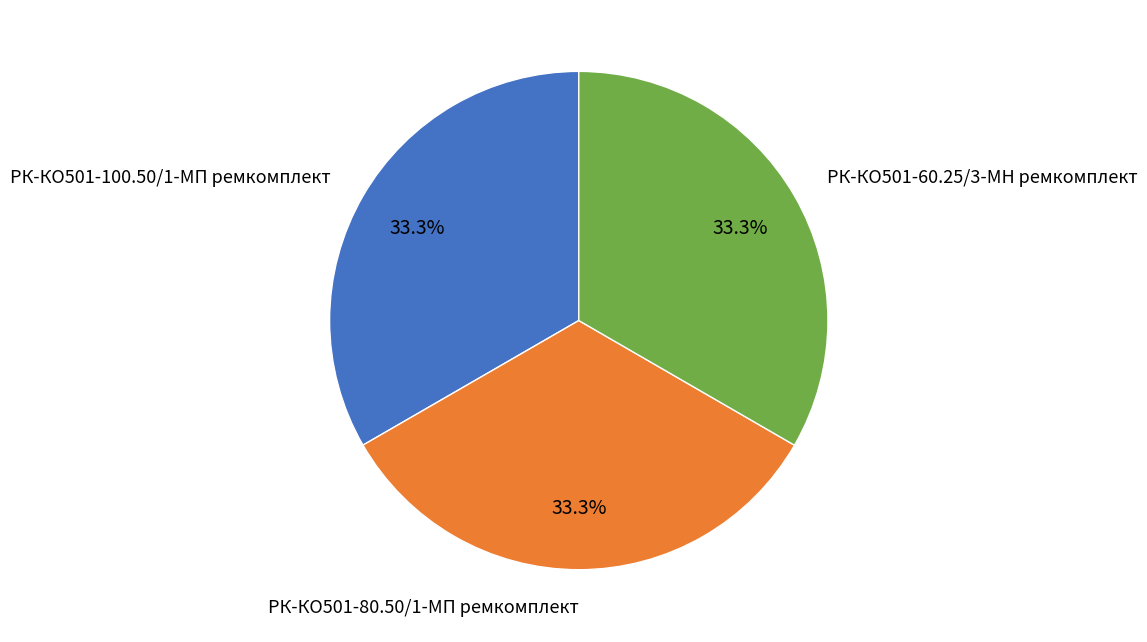

Do РК-КО501-60.25/3-МН ремкомплект and РК-КО501-100.50/1-МП ремкомплект together represent more than half of the pie?

Yes